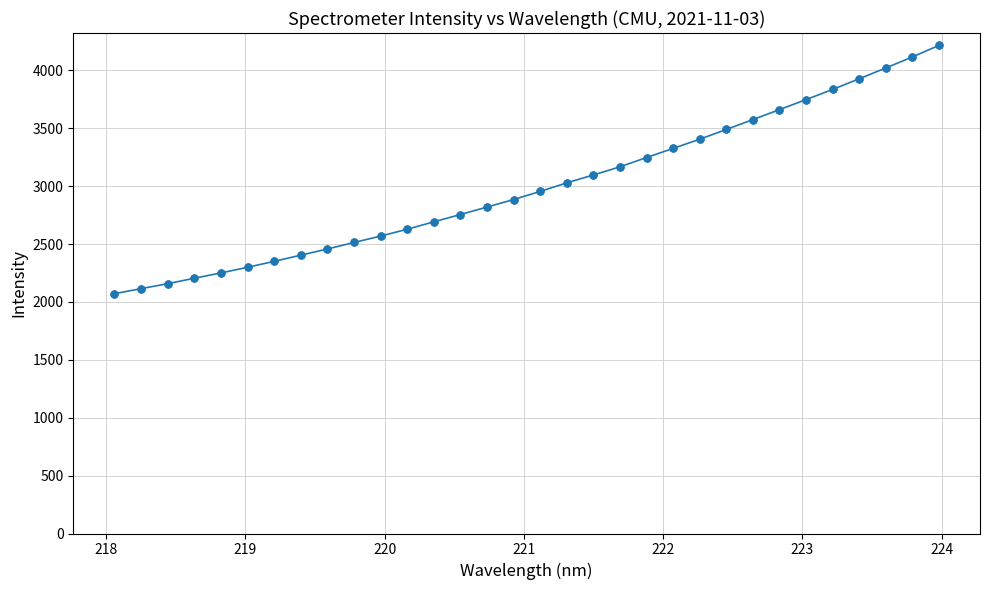

What is the average value?

2999.4